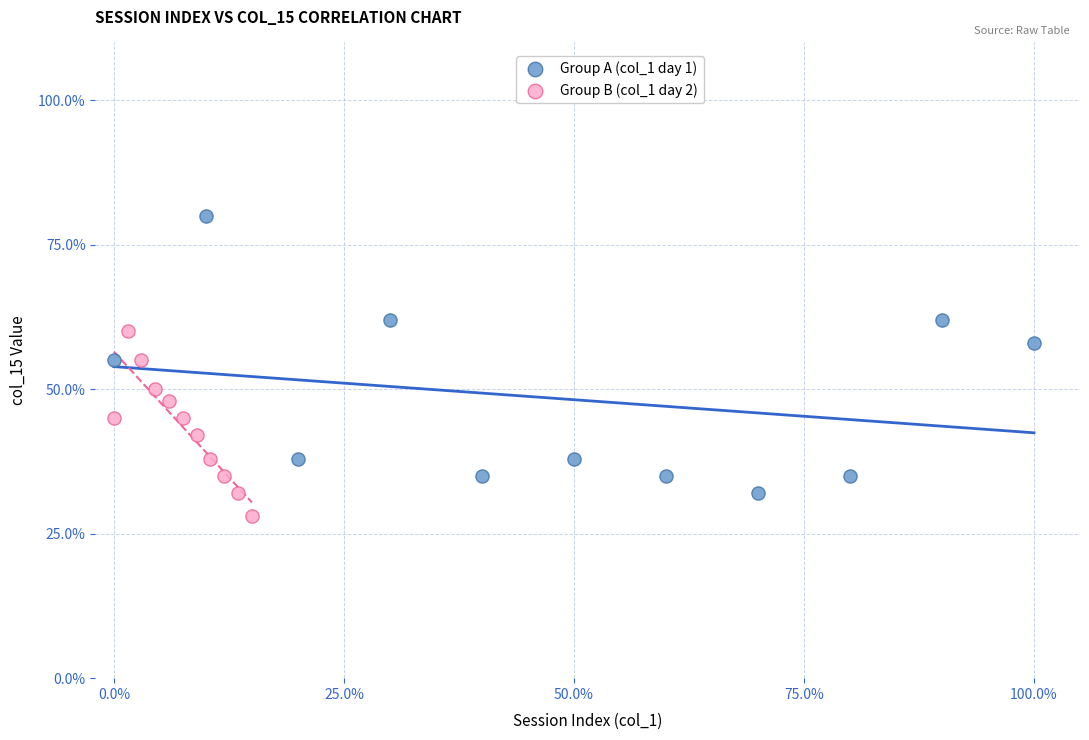

Which series has the largest Y range (max minus min)?

Group A (col_1 day 1)